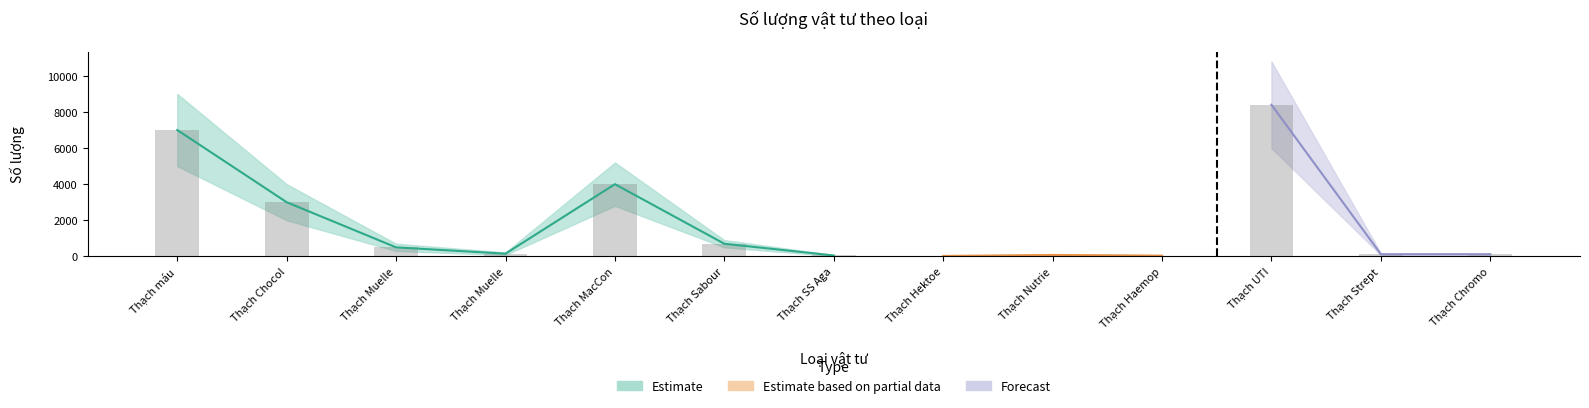

What is the approximate value of Estimate at Thạch MacConkey Agar, to the nearest 10?

4000